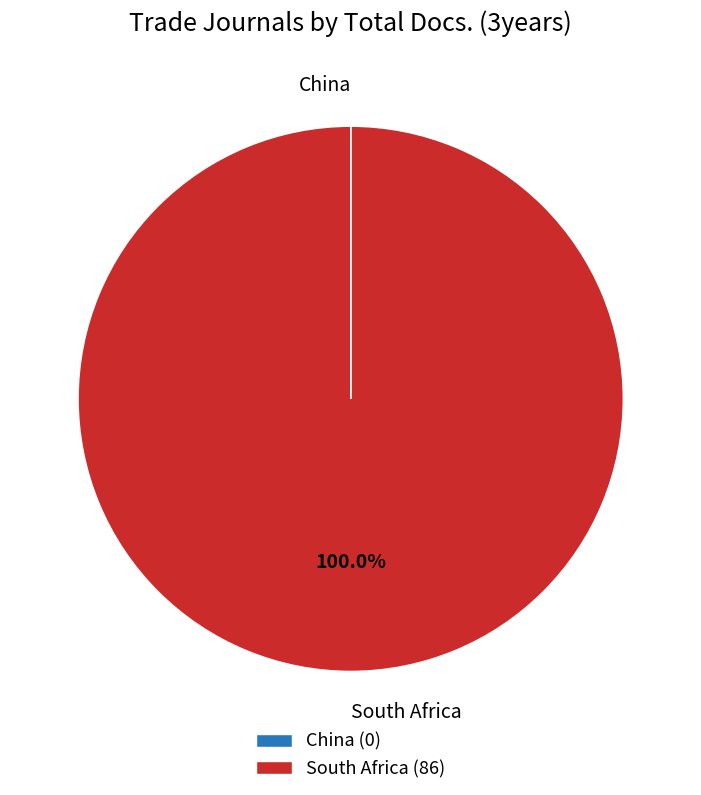

Which category has the biggest portion of the pie?

South Africa